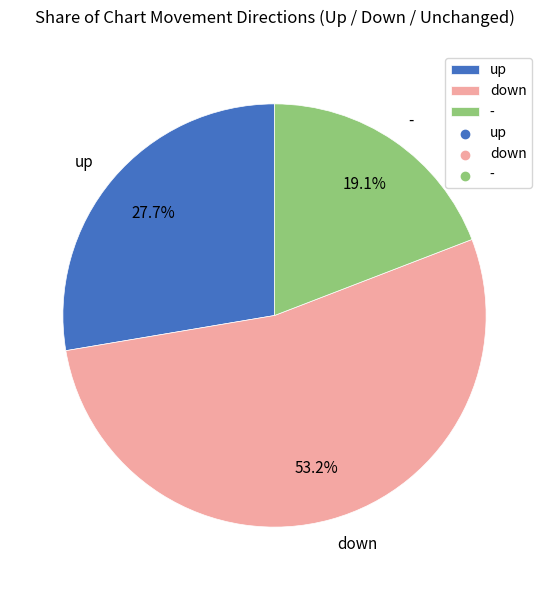

Which has a higher value, down or -?

down